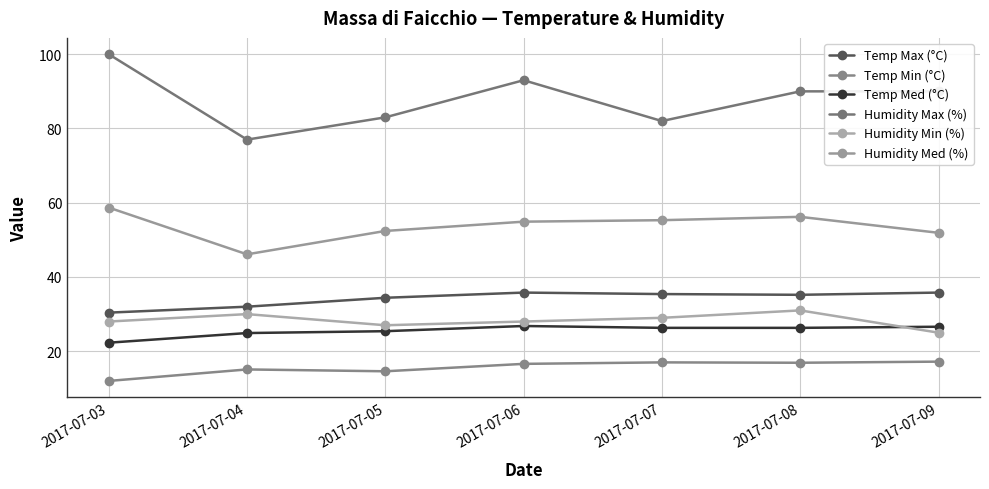

Between 2017-07-06 and 2017-07-07, which series saw the biggest shift?

Humidity Max (%)